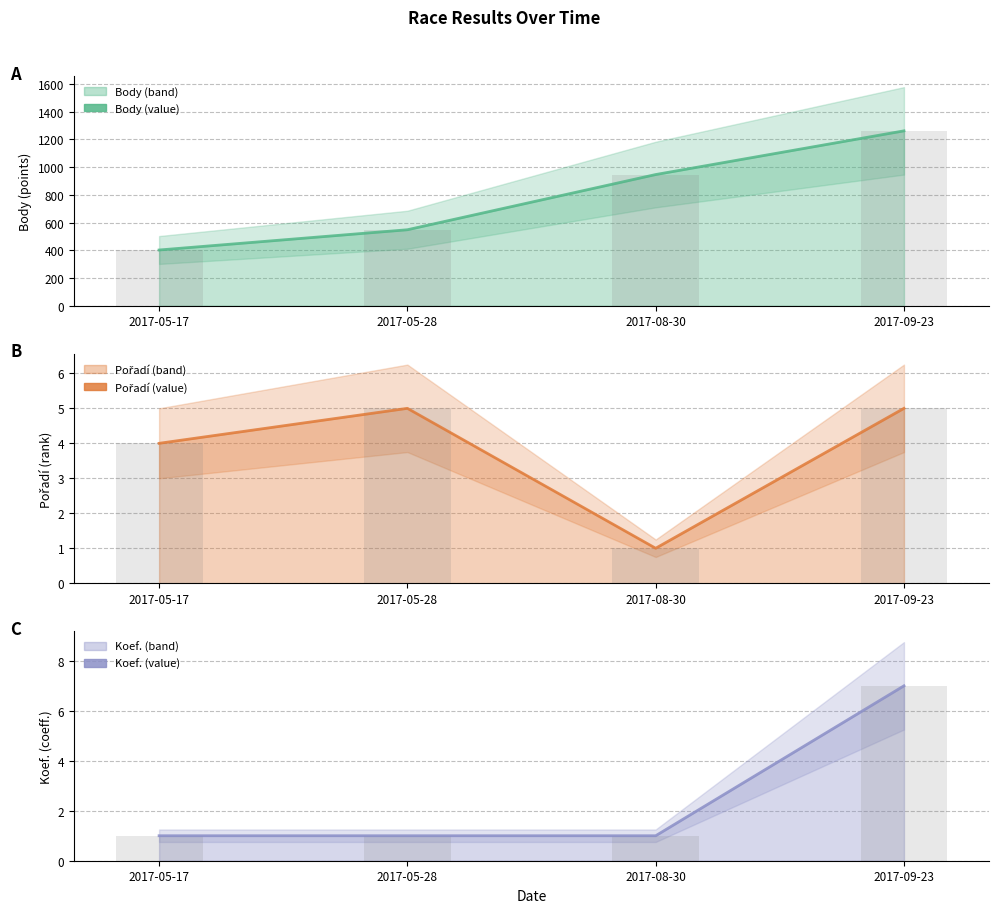

What is the spread (max minus min) of values at 2017-05-17?

401